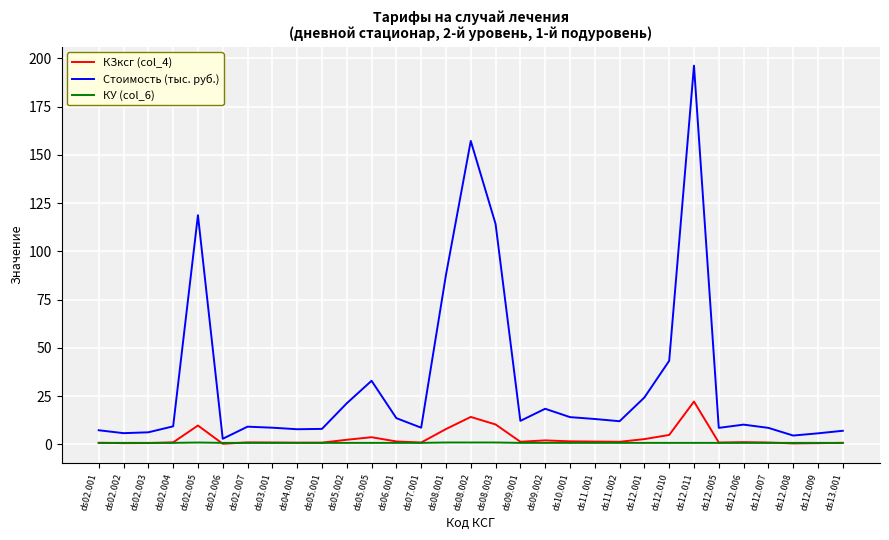

In КЗксг (col_4), how many points are lower than both neighbors (excluding endpoints)?

8